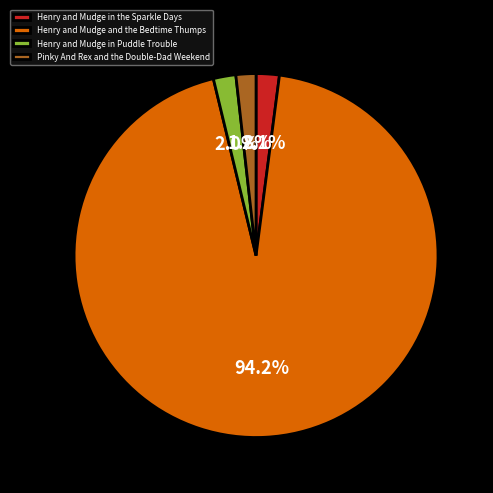

To the nearest percent, what percentage of the pie is Pinky And Rex and the Double-Dad Weekend?

2%